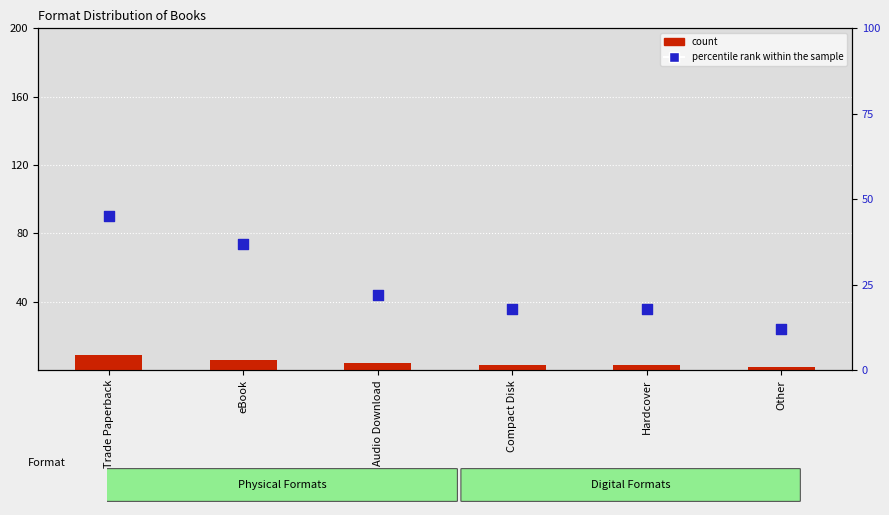

Which series has the largest total across all categories?

percentile rank within the sample